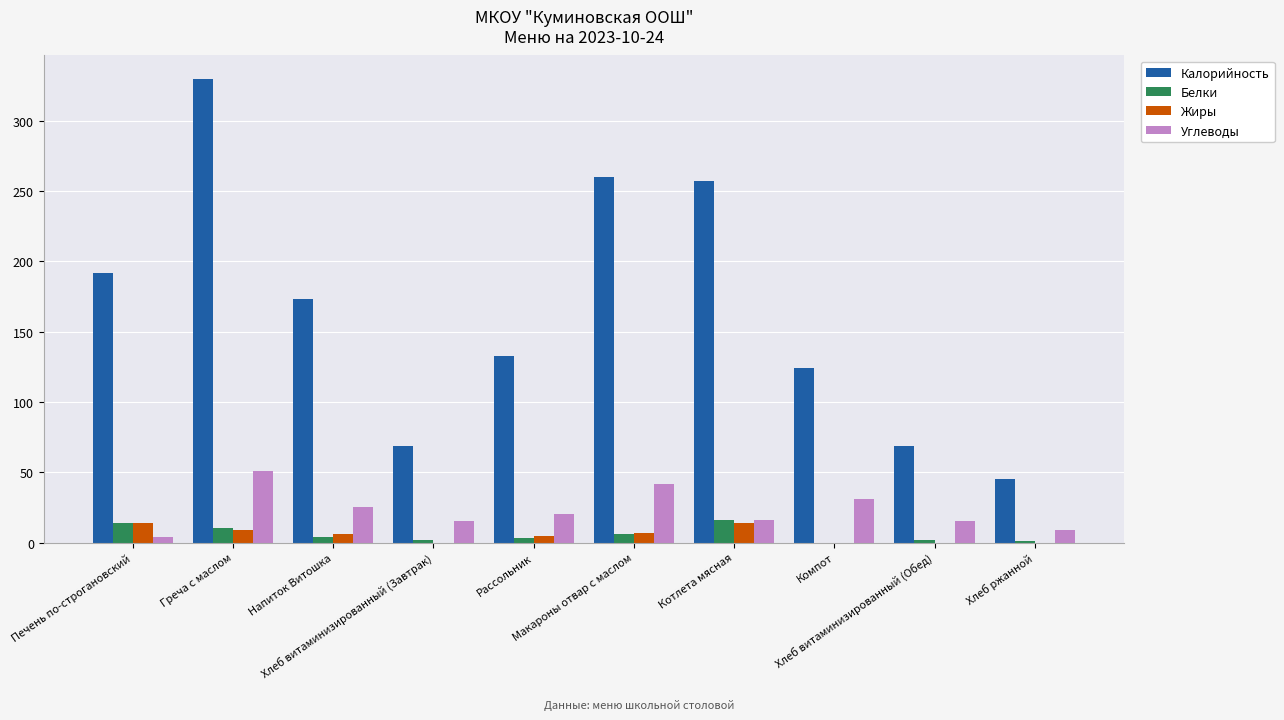

Which series has the largest total across all categories?

Калорийность